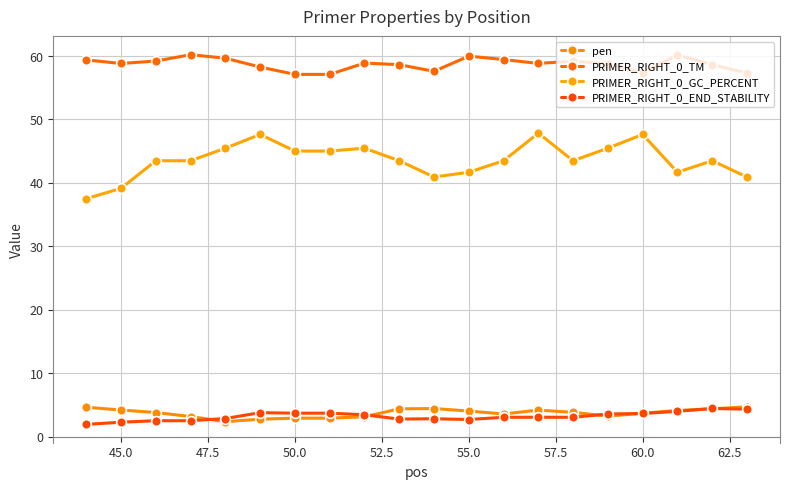

At how many categories does at least one series exceed 54?

20